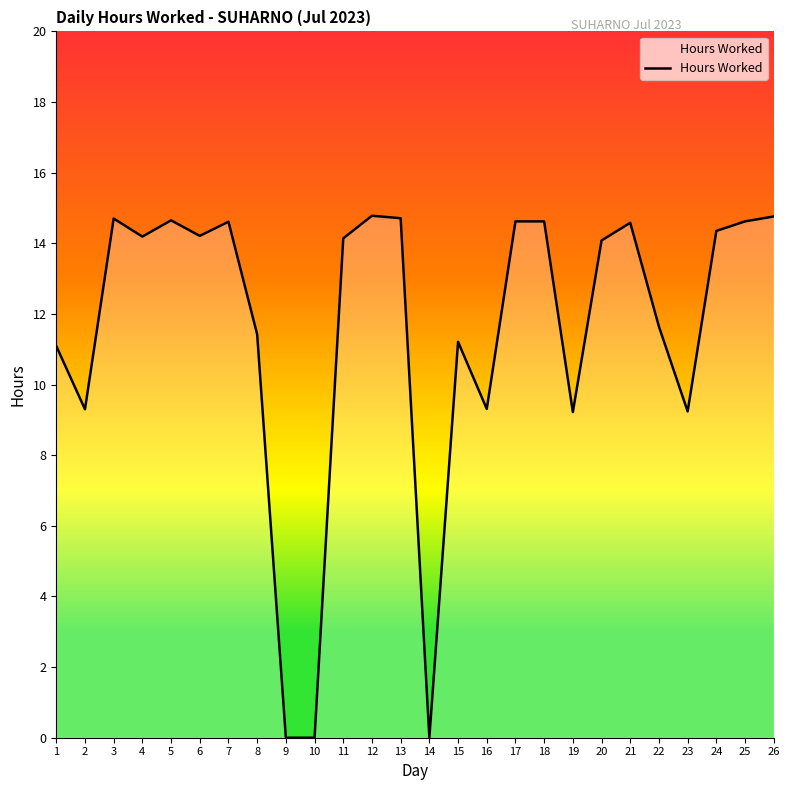

The value at 14 is 0.0. True or false?

True